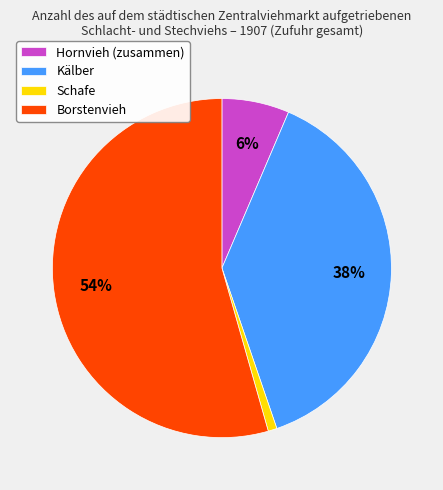

Rank the categories by value from lowest to highest.

Schafe, Hornvieh (zusammen), Kälber, Borstenvieh